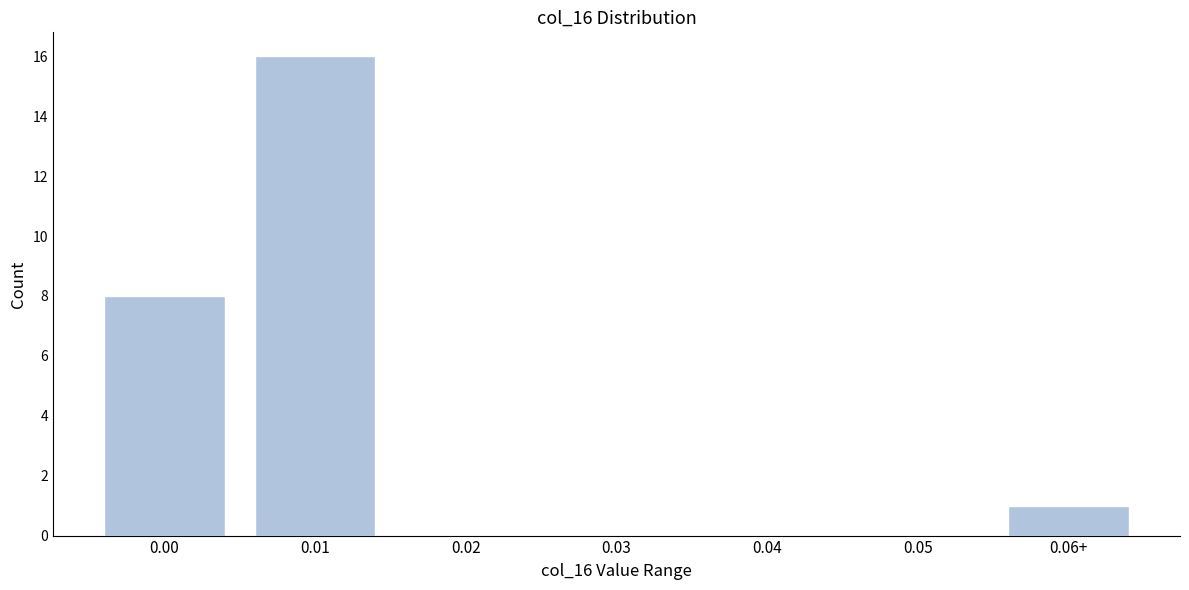

Reading left to right, extract all data points from this chart.

0.00=8	0.01=16	0.02=0	0.03=0	0.04=0	0.05=0	0.06+=1